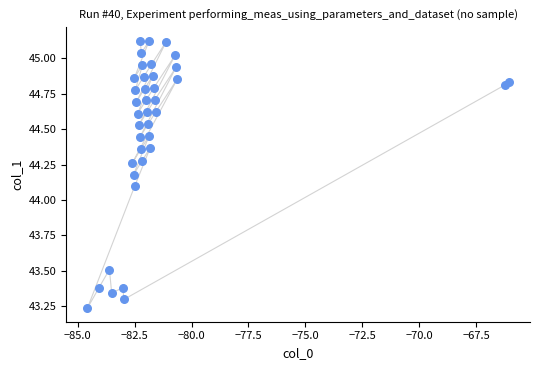

What Y value in the scatter plot is closest to 44?

44.1